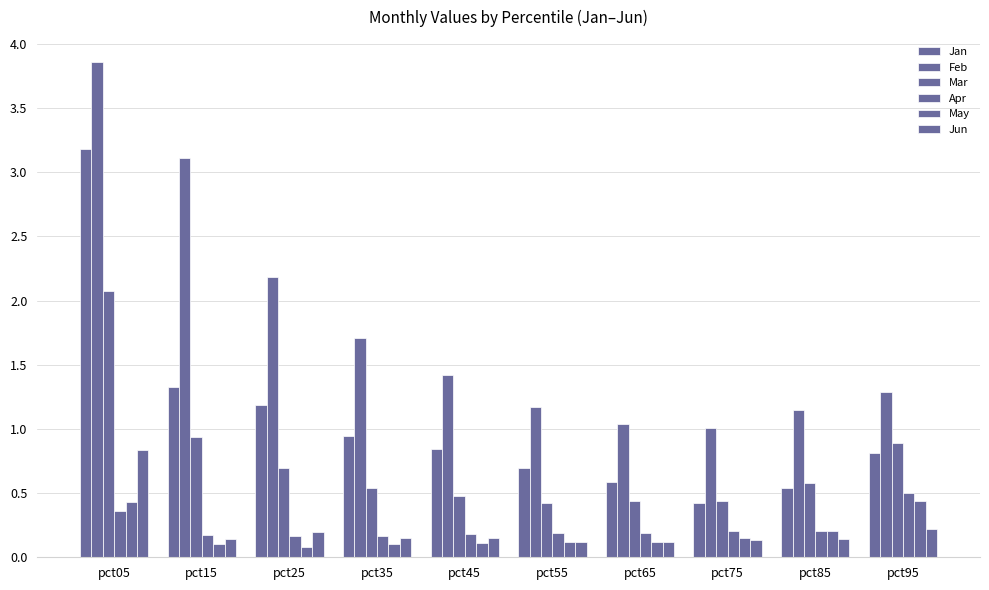

What is the value of the May bar at the 2nd from the left?

0.1